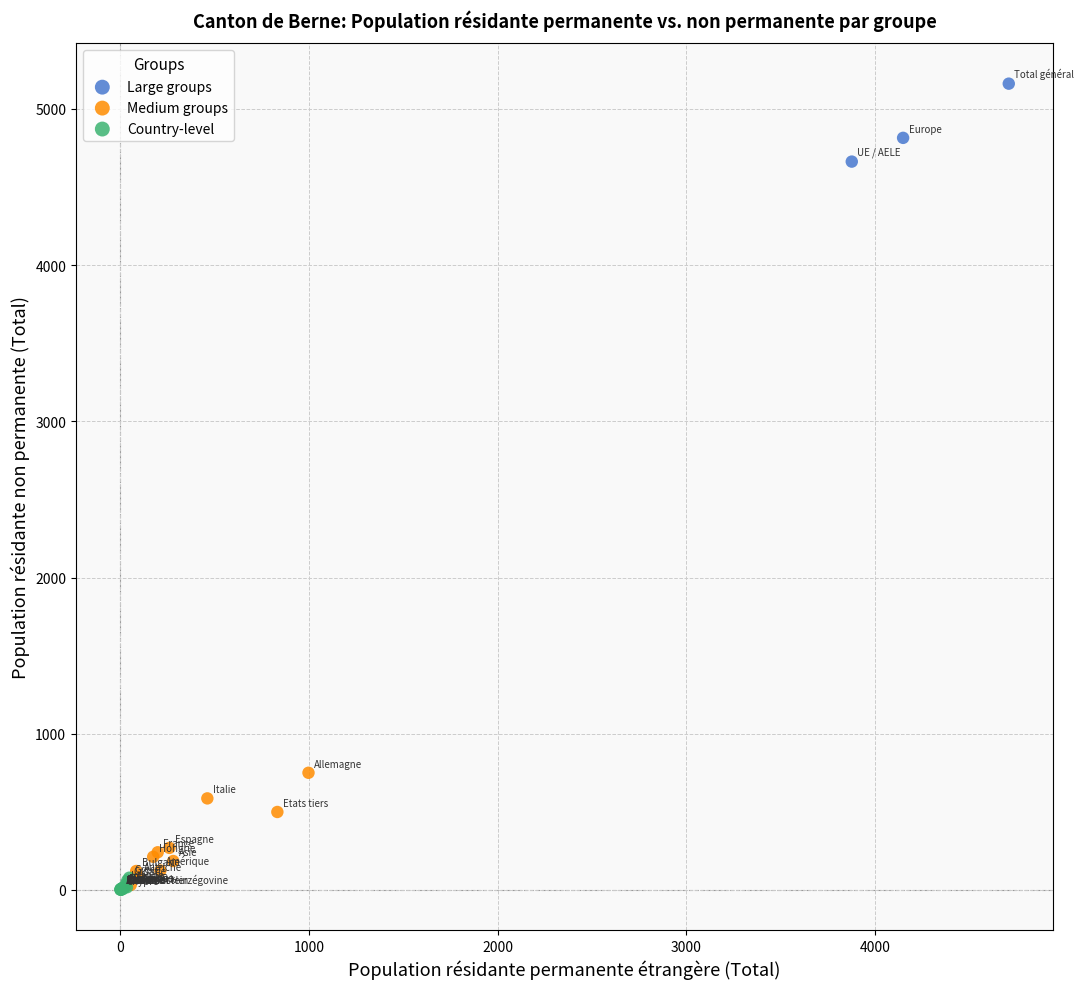

What are all the series names shown in the legend?

Large groups, Medium groups, Country-level